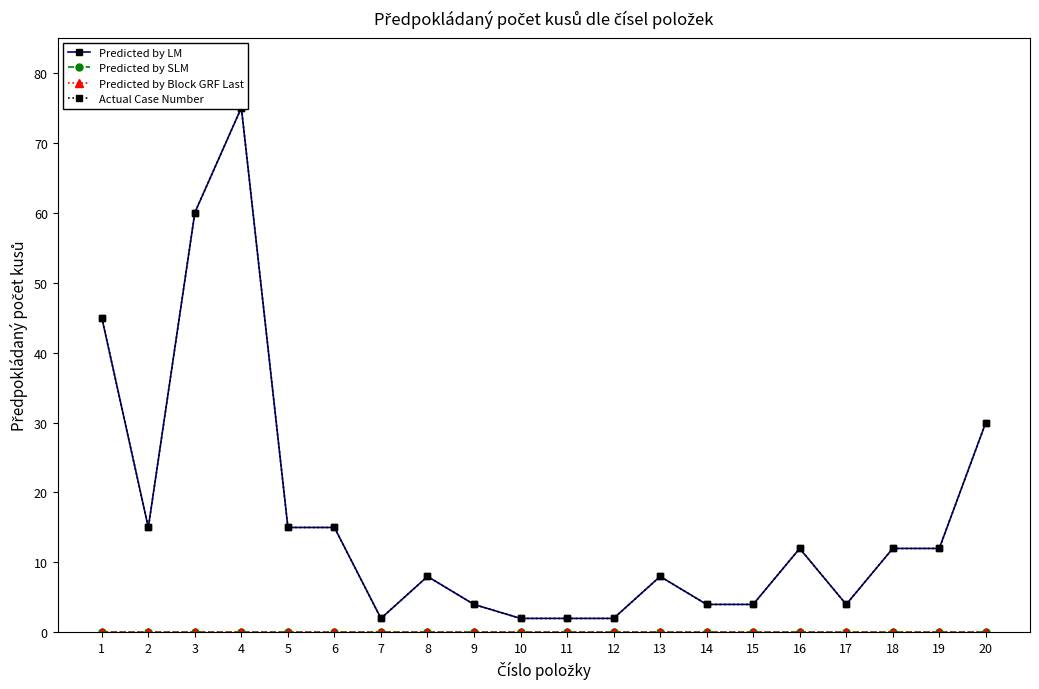

How many values in the Actual Case Number series exceed 12?

7